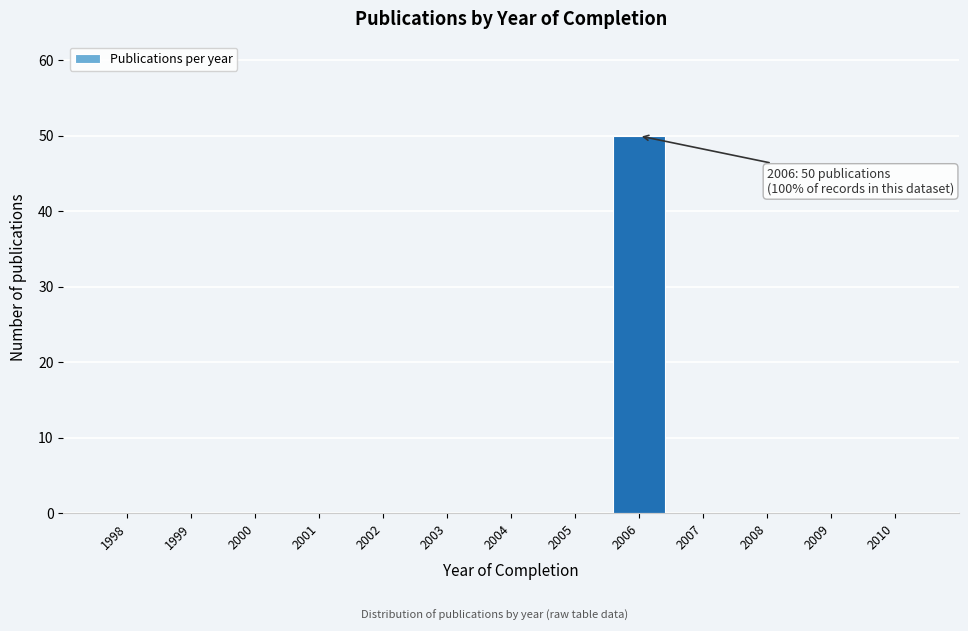

Reading right to left, transcribe all the data shown in this chart.

2010=0	2009=0	2008=0	2007=0	2006=50	2005=0	2004=0	2003=0	2002=0	2001=0	2000=0	1999=0	1998=0